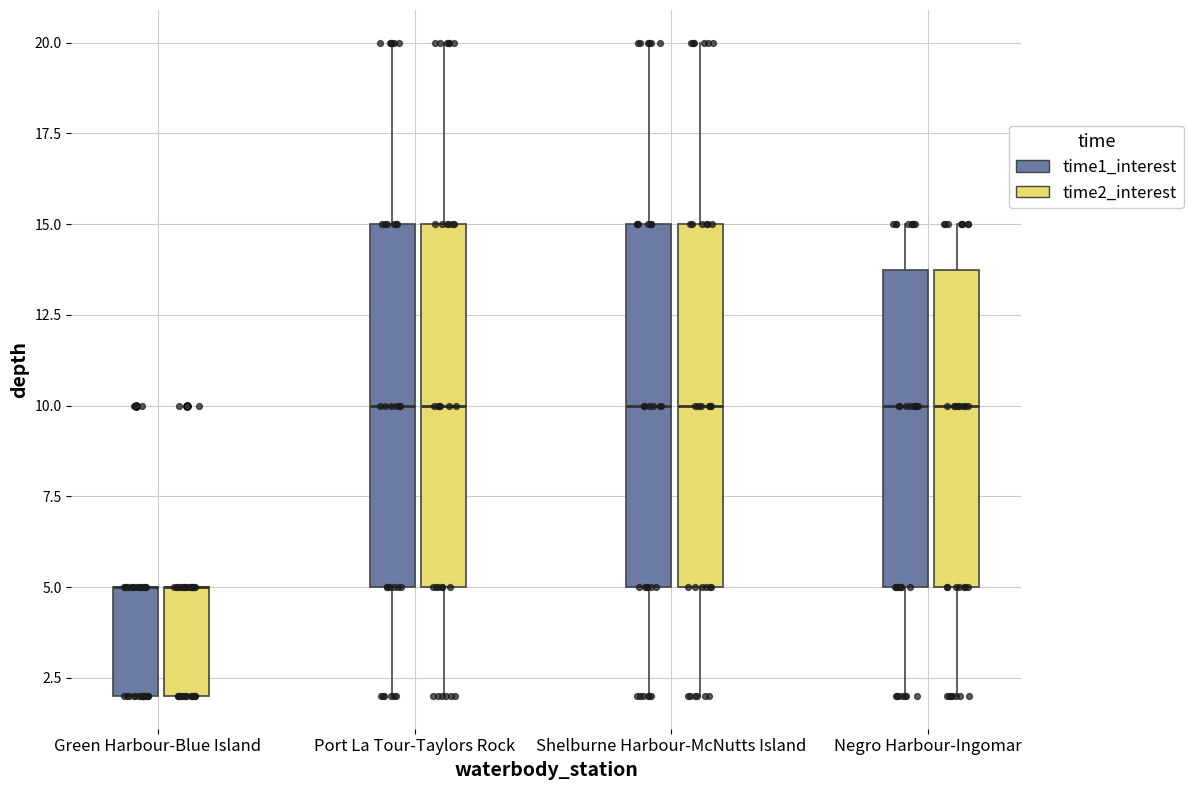

Reading left to right, transcribe this box plot: for each box, give where its median line is, the range the box spans, and where its two whiskers end, as read against the y-axis. The values are not printed on the chart, so give them approximately, as read against the axis.

Green Harbour-Blue Island (time1_interest): median 5 (drawn on the box's upper edge), box 2 to 5, whiskers 2 to 5
Green Harbour-Blue Island (time2_interest): median 5 (drawn on the box's upper edge), box 2 to 5, whiskers 2 to 5
Port La Tour-Taylors Rock (time1_interest): median 10, box 5 to 15, whiskers 2 to 20
Port La Tour-Taylors Rock (time2_interest): median 10, box 5 to 15, whiskers 2 to 20
Shelburne Harbour-McNutts Island (time1_interest): median 10, box 5 to 15, whiskers 2 to 20
Shelburne Harbour-McNutts Island (time2_interest): median 10, box 5 to 15, whiskers 2 to 20
Negro Harbour-Ingomar (time1_interest): median 10, box 5 to 14, whiskers 2 to 15
Negro Harbour-Ingomar (time2_interest): median 10, box 5 to 14, whiskers 2 to 15